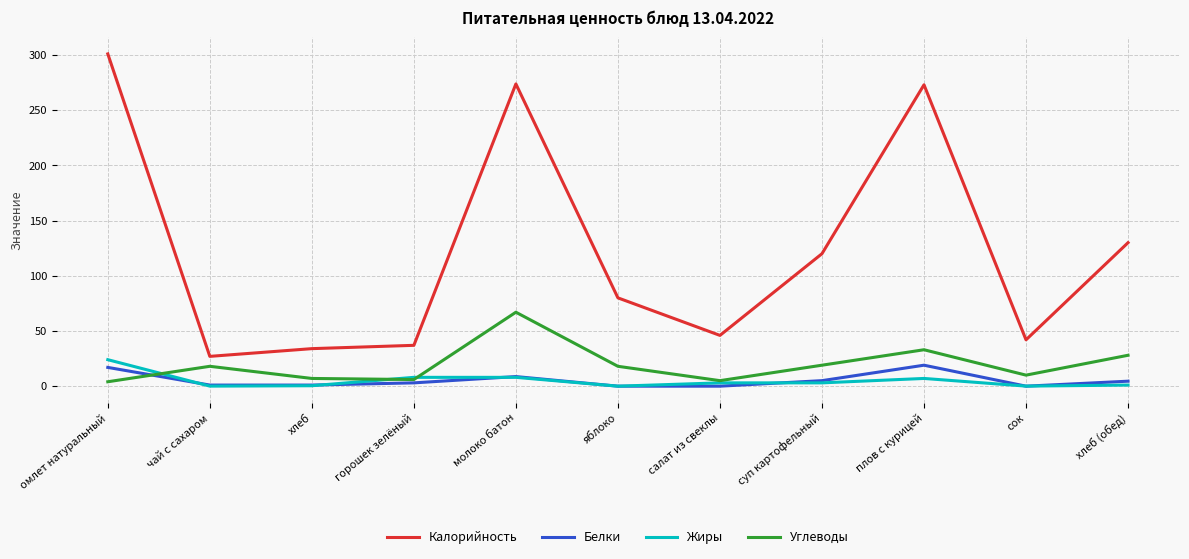

Which label corresponds to the largest value in the chart?

омлет натуральный